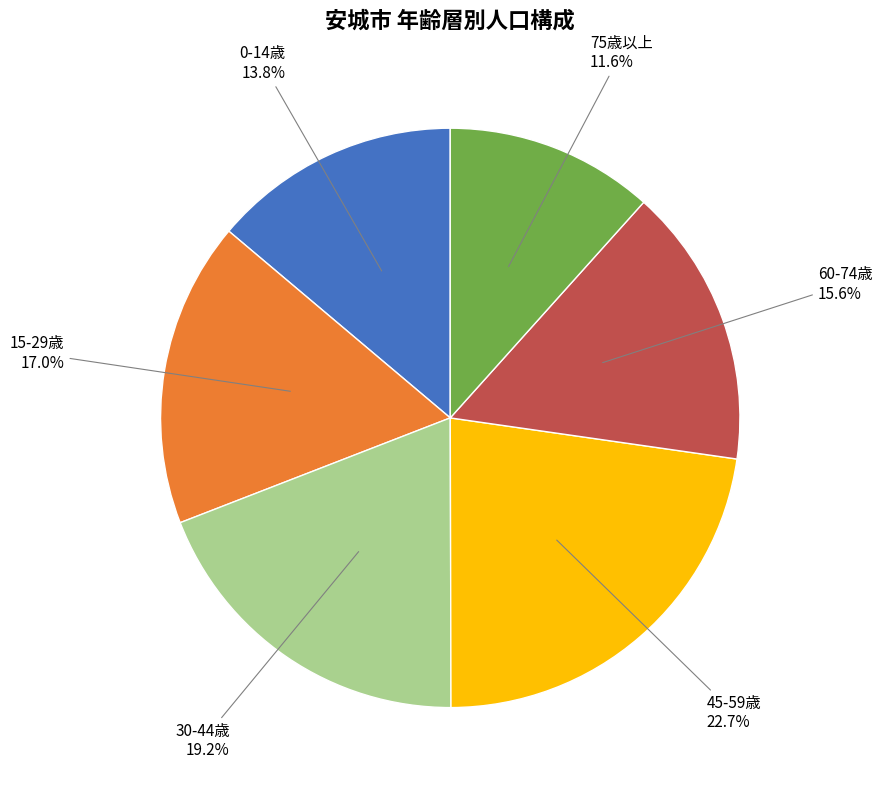

To the nearest percent, what is the difference between the largest and smallest slice percentages?

11%